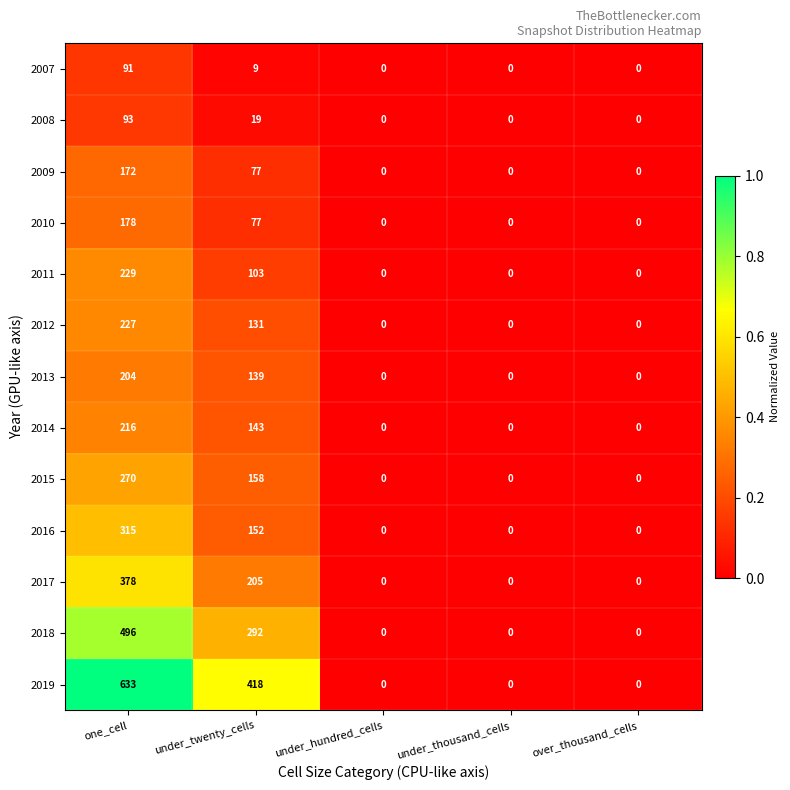

At one_cell, list the series in order from smallest to largest.

2007, 2008, 2009, 2010, 2013, 2014, 2012, 2011, 2015, 2016, 2017, 2018, 2019